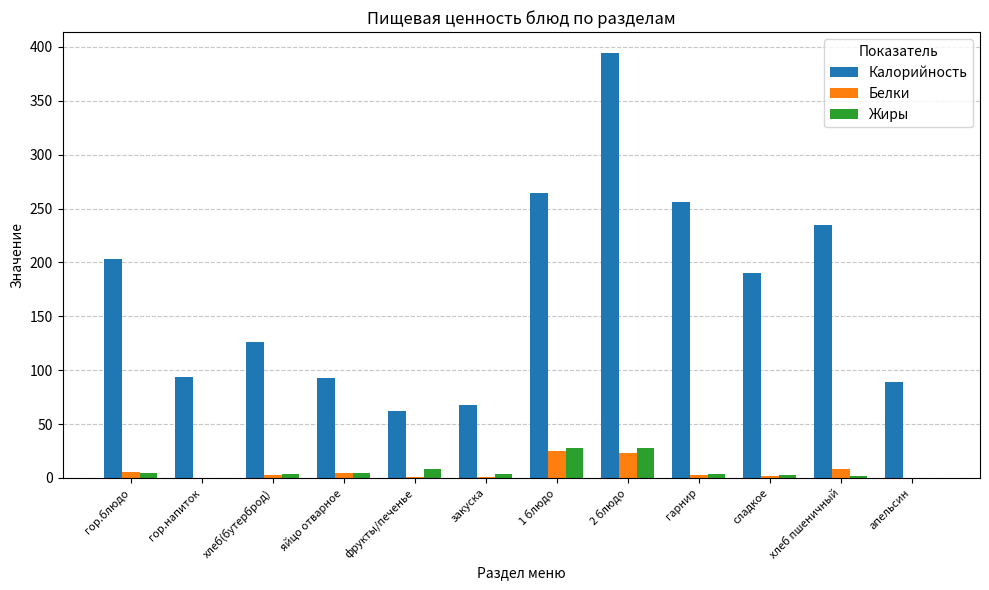

Count the number of categories in the chart.

12